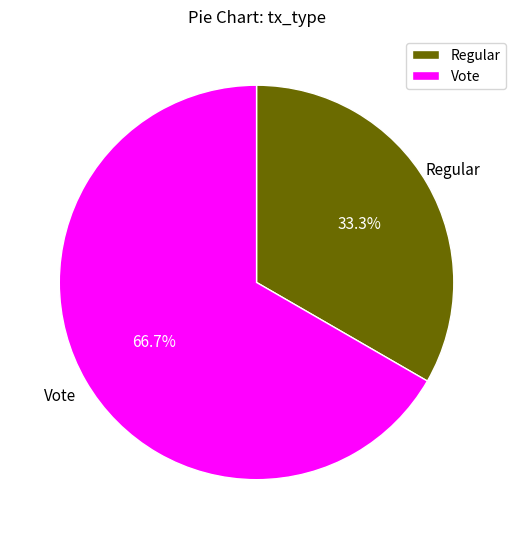

To the nearest percent, what is the average slice percentage?

50%